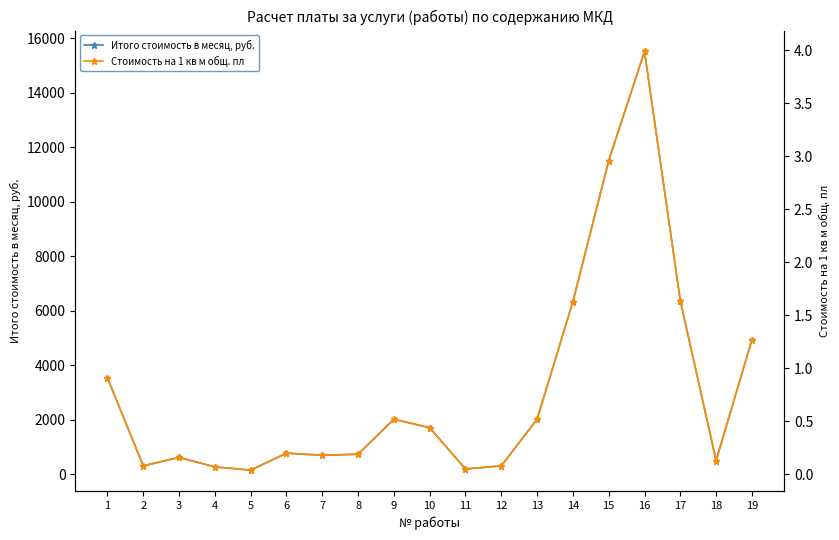

At which label does Итого стоимость в месяц, руб. first exceed 777?

1